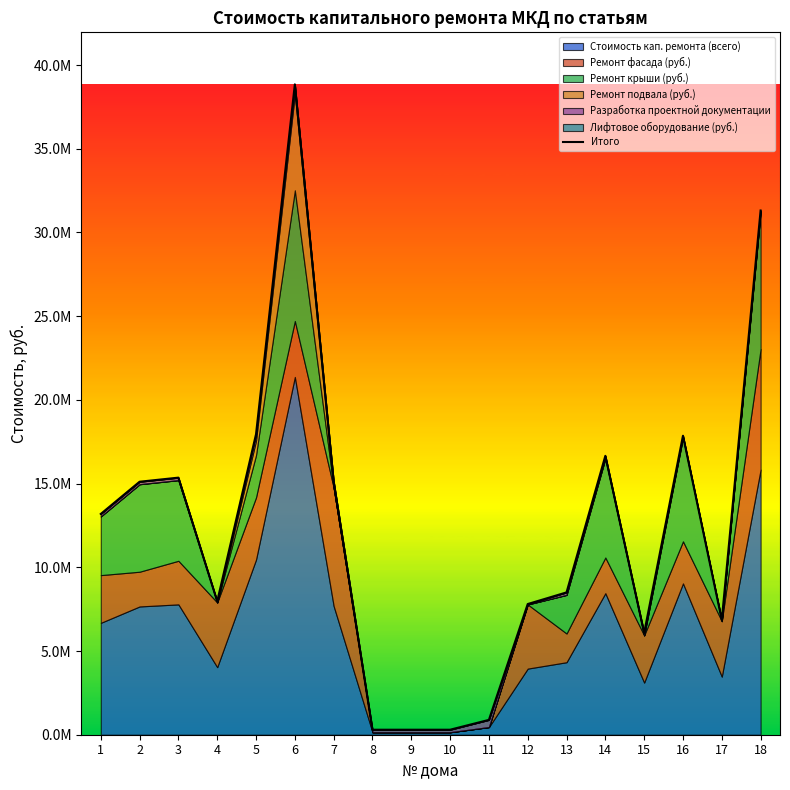

Reading left to right, what are all the values shown in this chart?

13188102.9	15112560.3	15356879.0	7968688.5	17951767.0	38848818.9	15141616.1	298466.6	298364.7	298499.5	886101.6	7806698.3	8501746.8	16658945.8	6084747.6	17860208.4	6855905.5	31313821.5